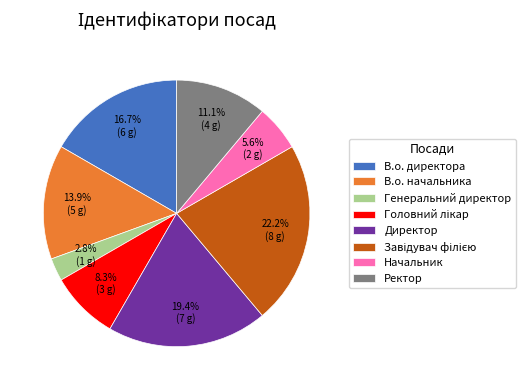

True or false: Генеральний директор accounts for 3% of the total.

True